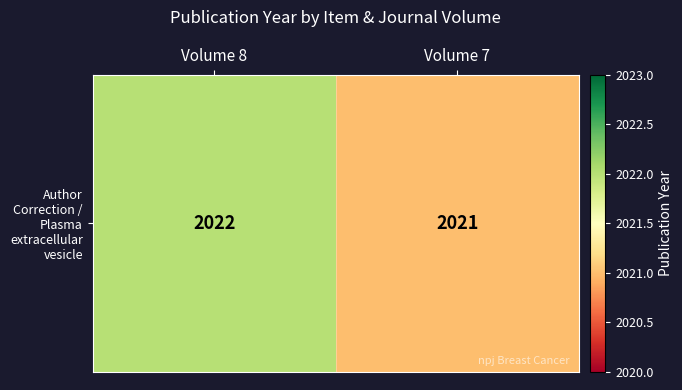

Rank the categories by value from lowest to highest.

Volume 7, Volume 8